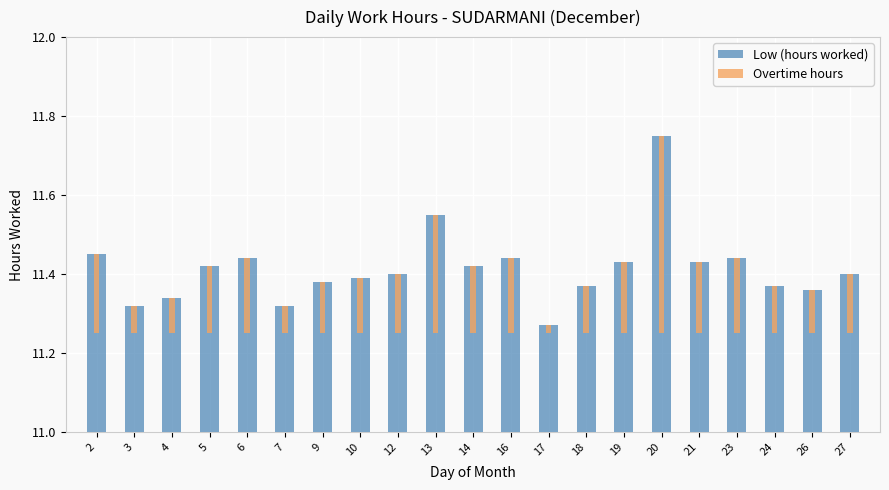

Which series has the largest total across all categories?

Low (hours worked)